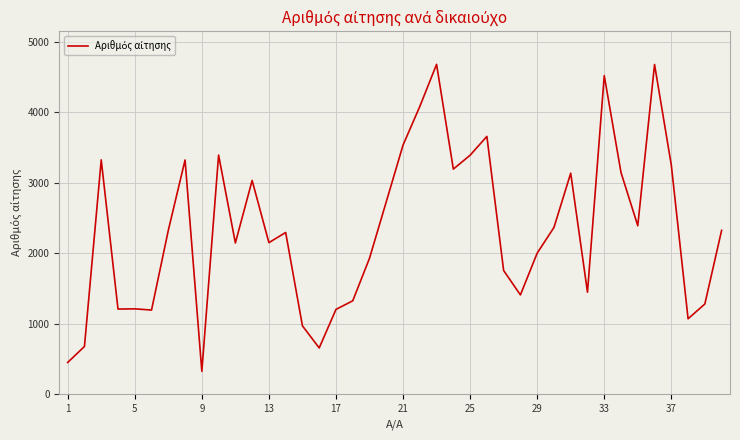

What is the greatest value displayed?

4683